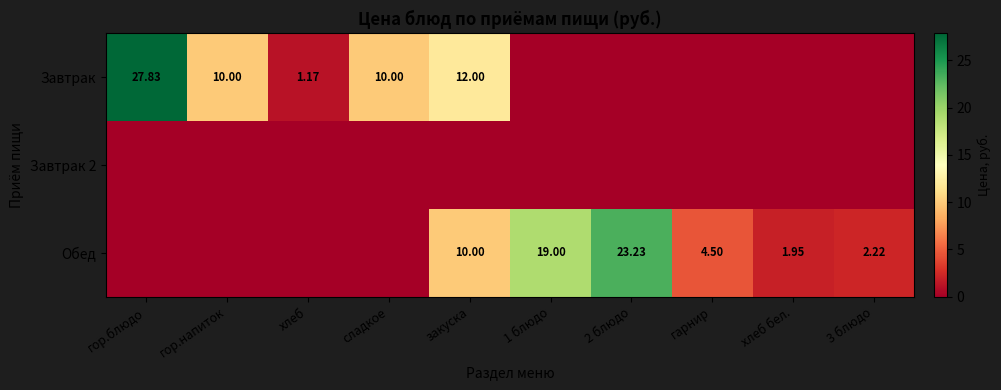

How many series are shown in this chart?

3